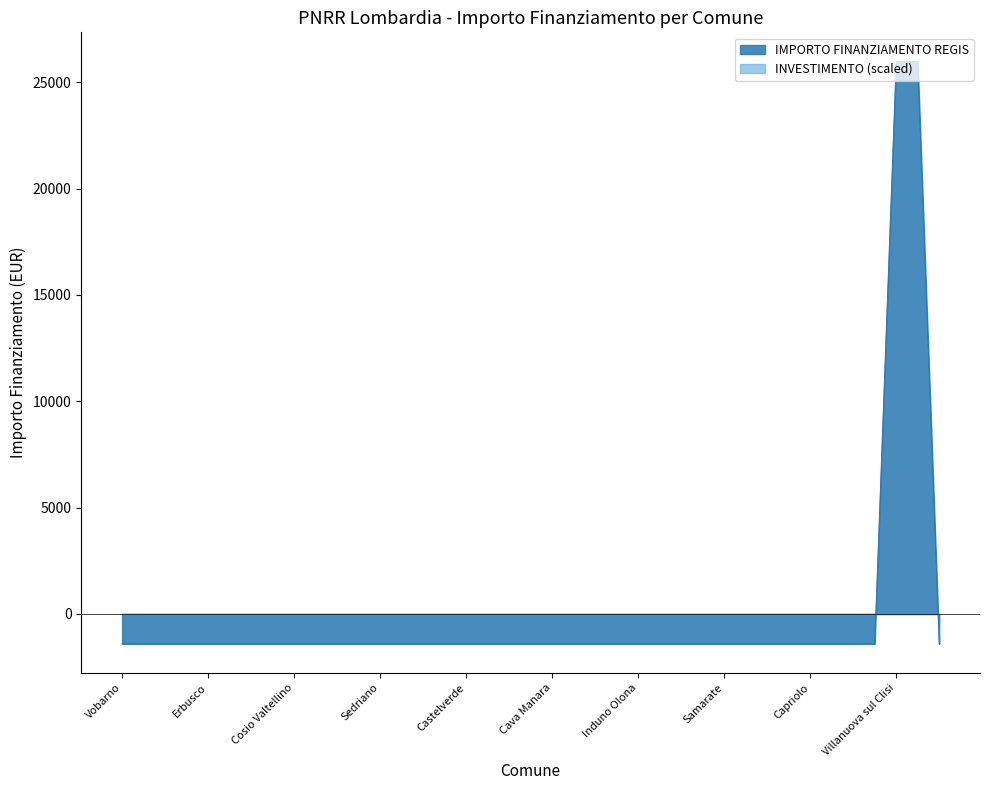

Where is the data nearest to the value 12284?

Vobarno